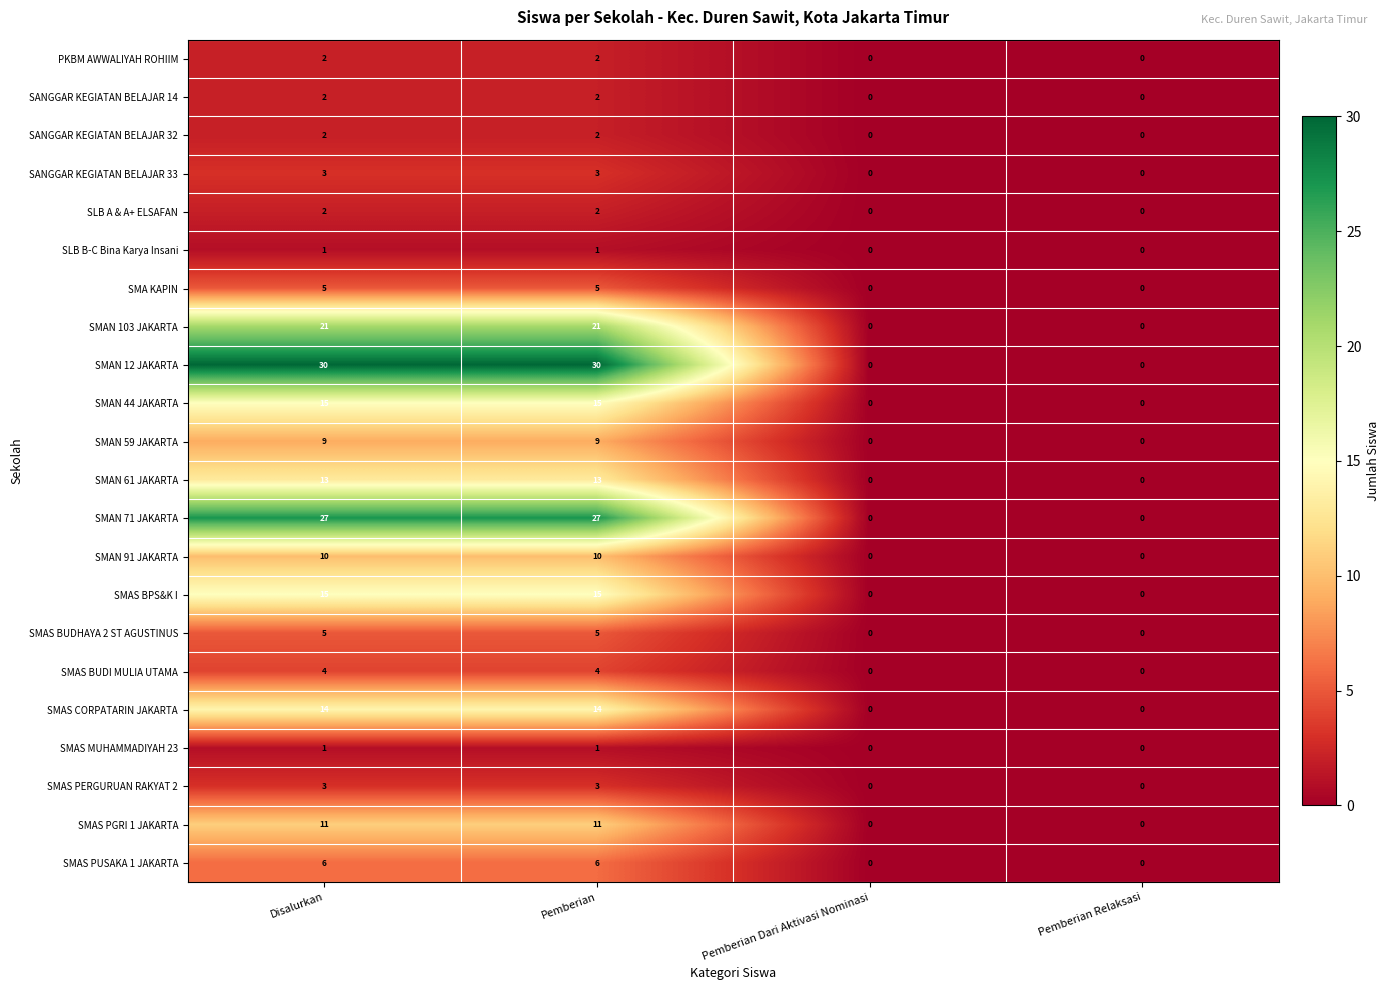

Which series has the largest total across all categories?

SMAN 12 JAKARTA